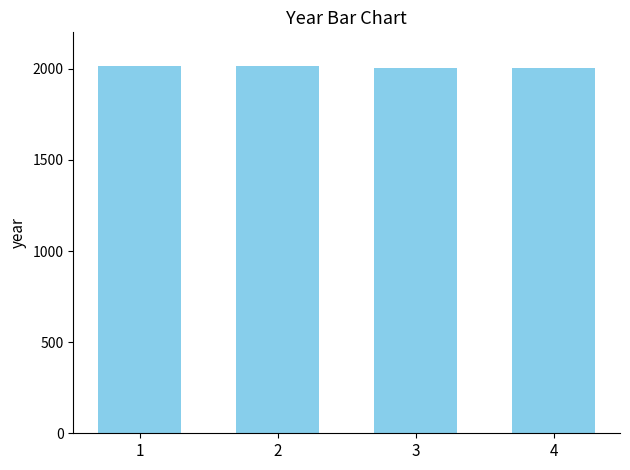

What is the ratio of the value at 3 to the value at 1?

1.0